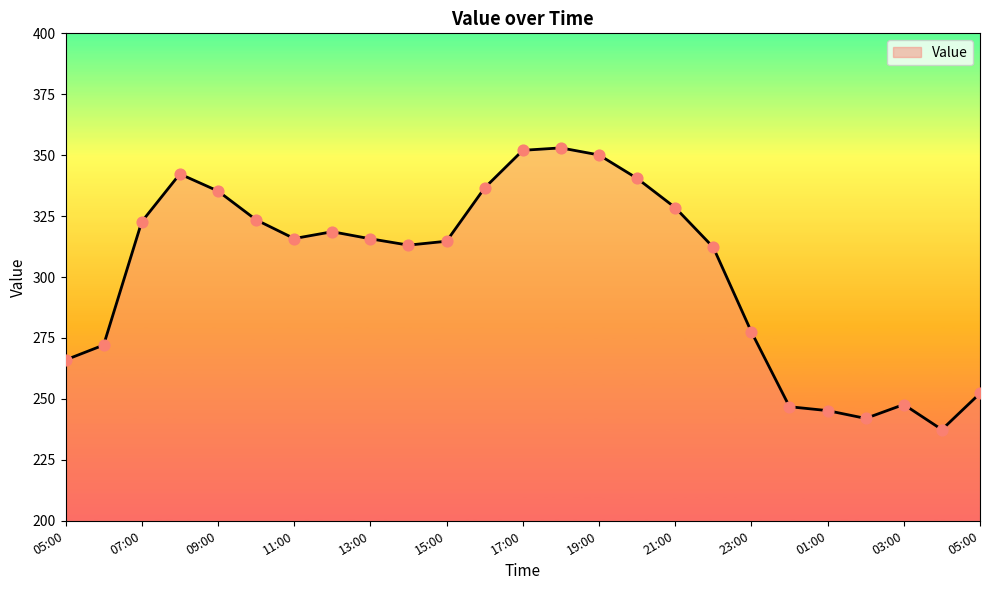

What is the difference between the maximum and minimum values?

115.6